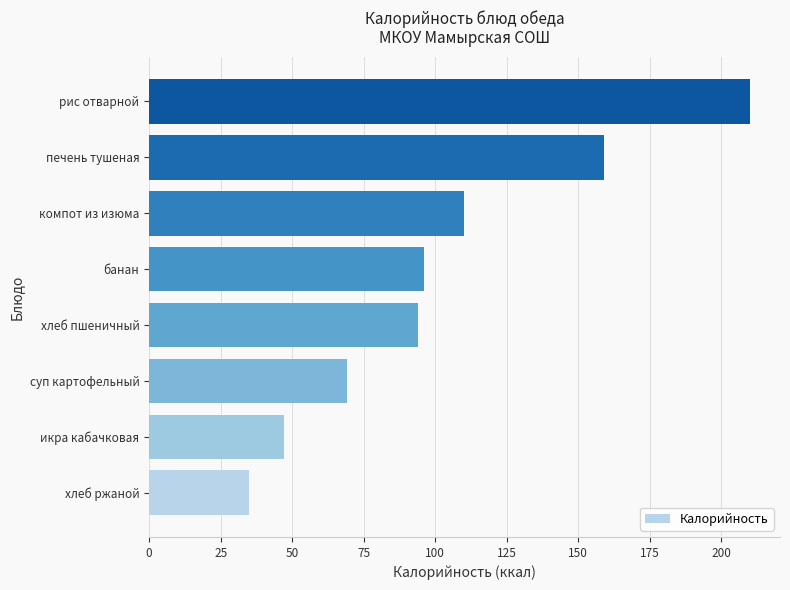

What is the difference between the maximum and minimum values?

175.0